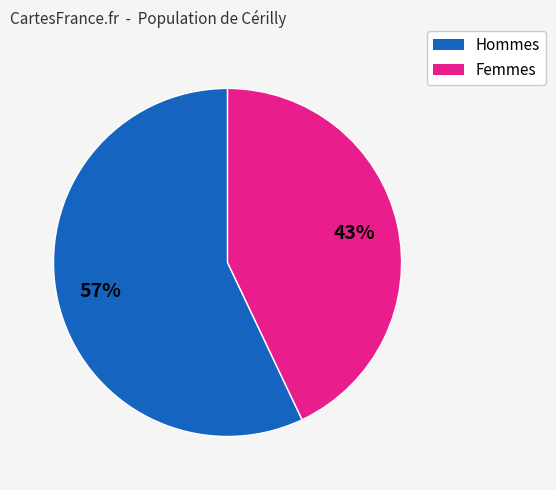

Is there a majority slice in this chart?

Yes